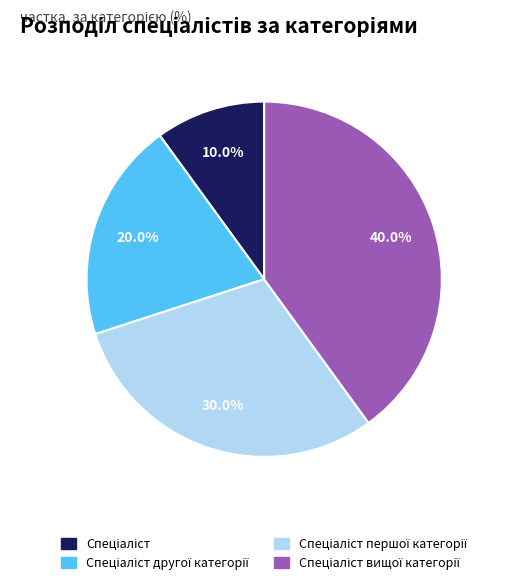

Does any single category account for the majority?

No